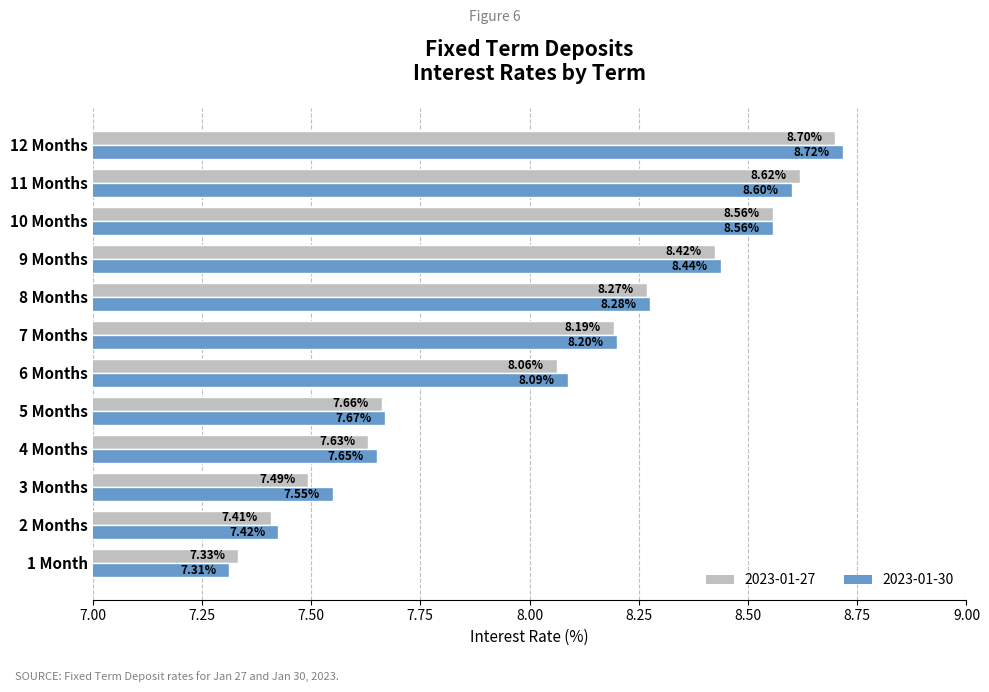

At which label does 2023-01-27 reach its minimum?

1 Month